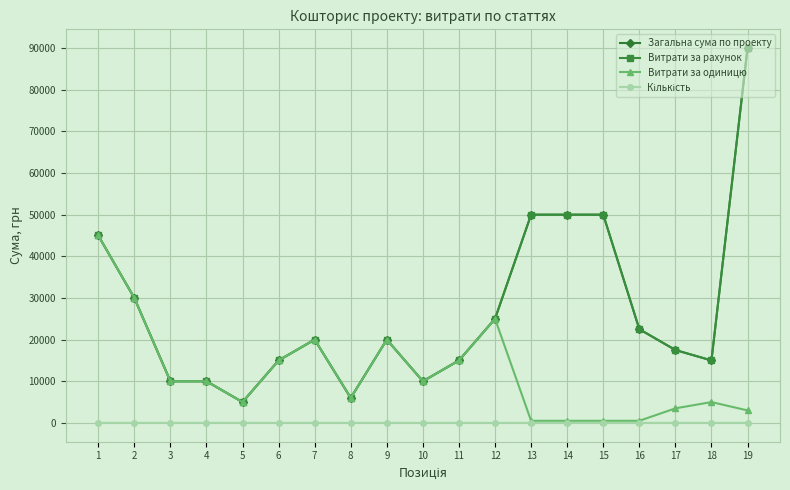

True or false: Загальна сума по проекту has a value of 50000 at 14.

True